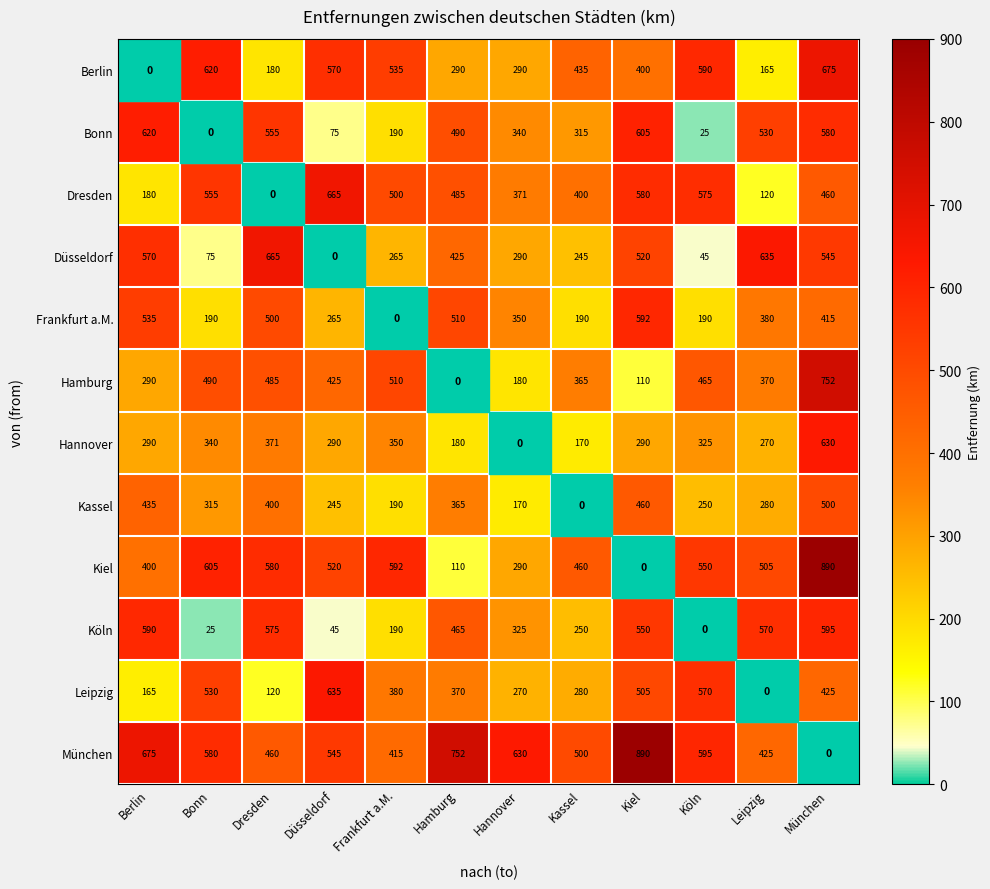

How many distinct data groups are displayed?

12